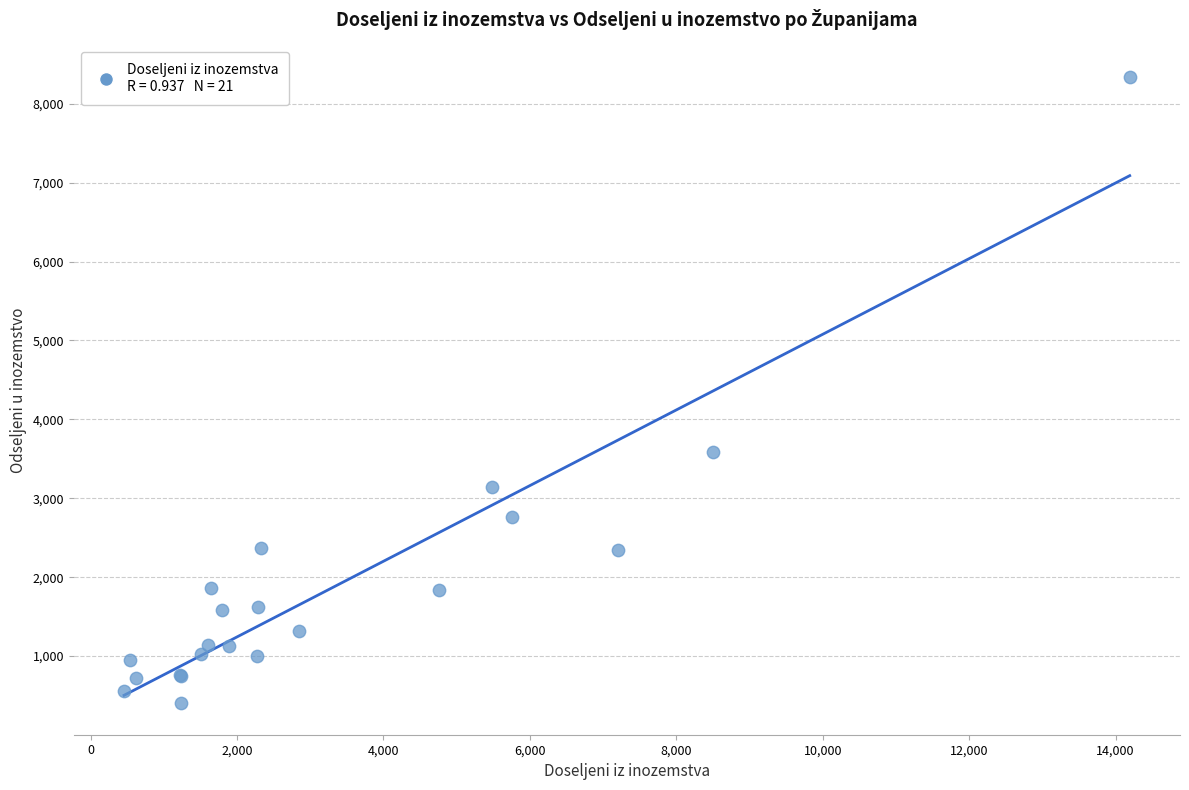

What Y value in the scatter plot is closest to 4371?

3588